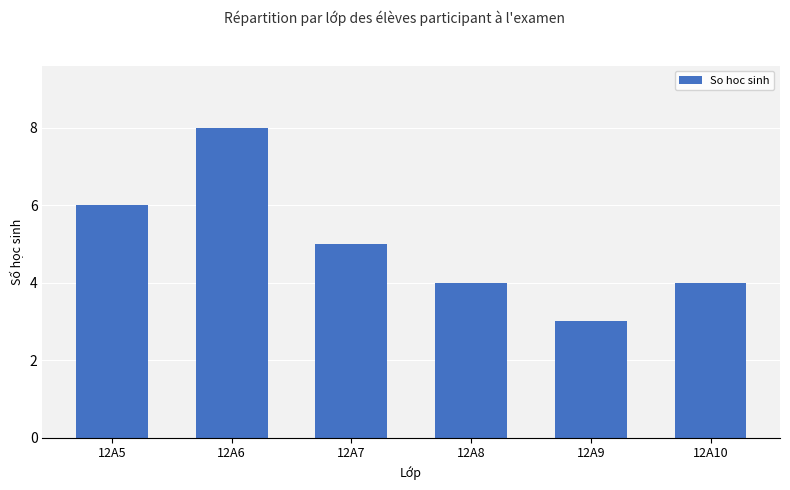

Is it true that the value at 12A9 is 3?

True